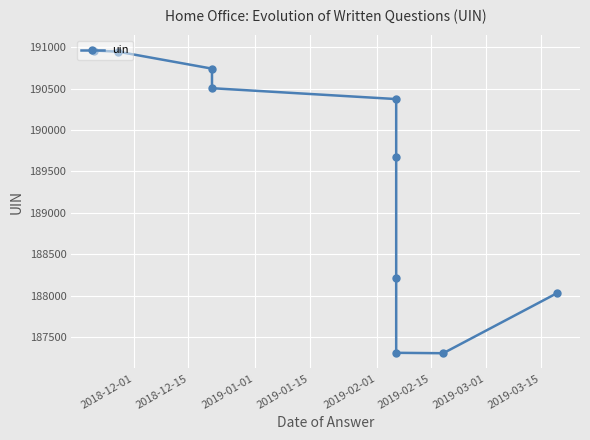

Is it true that the value at 8 is 96971?

False